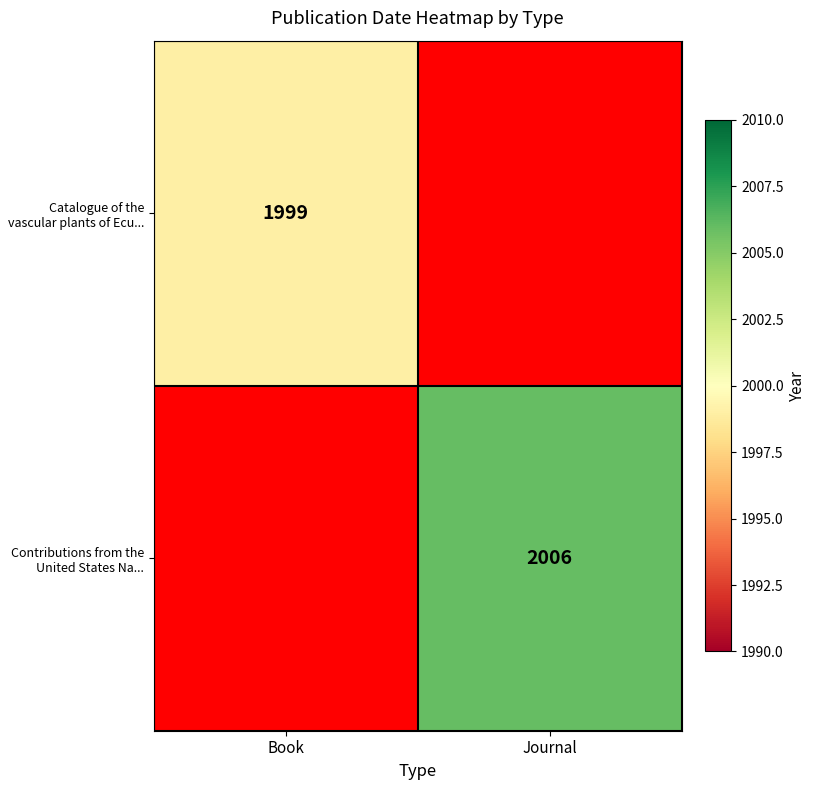

The value of Catalogue of the vascular plants of Ecu... at Book is 1999. True or false?

True